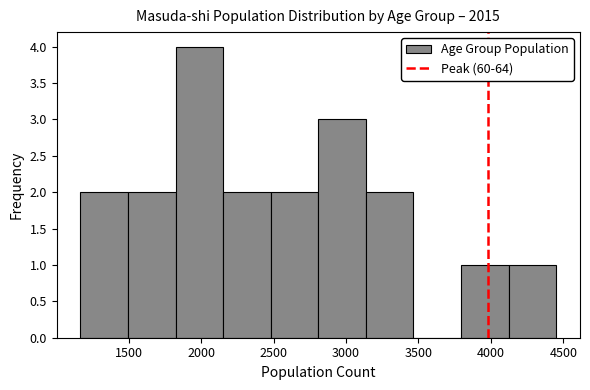

Reading left to right, list every bar in this chart as the range it spans on the x-axis followed by its height. Neither the bar edges nor the heights are printed on the chart, so give them approximately, as read against the axes.

1150 to 1500: 2
1500 to 1800: 2
1800 to 2150: 4
2150 to 2500: 2
2500 to 2800: 2
2800 to 3150: 3
3150 to 3450: 2
3450 to 3800: 0
3800 to 4100: 1
4100 to 4450: 1